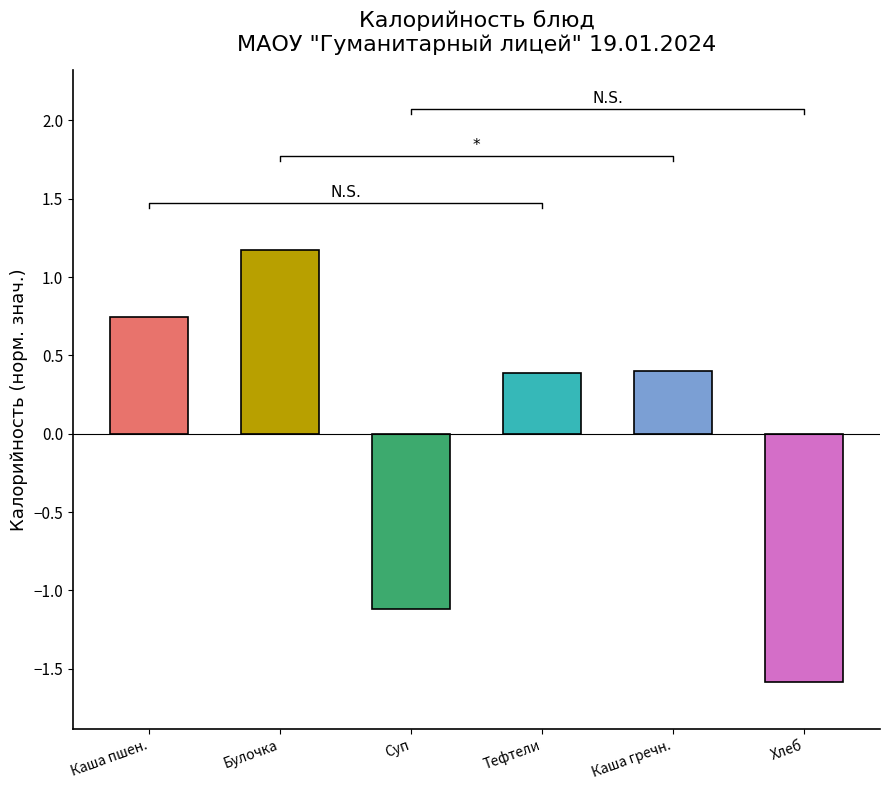

What is the change in value from Суп to Тефтели?

+1.5